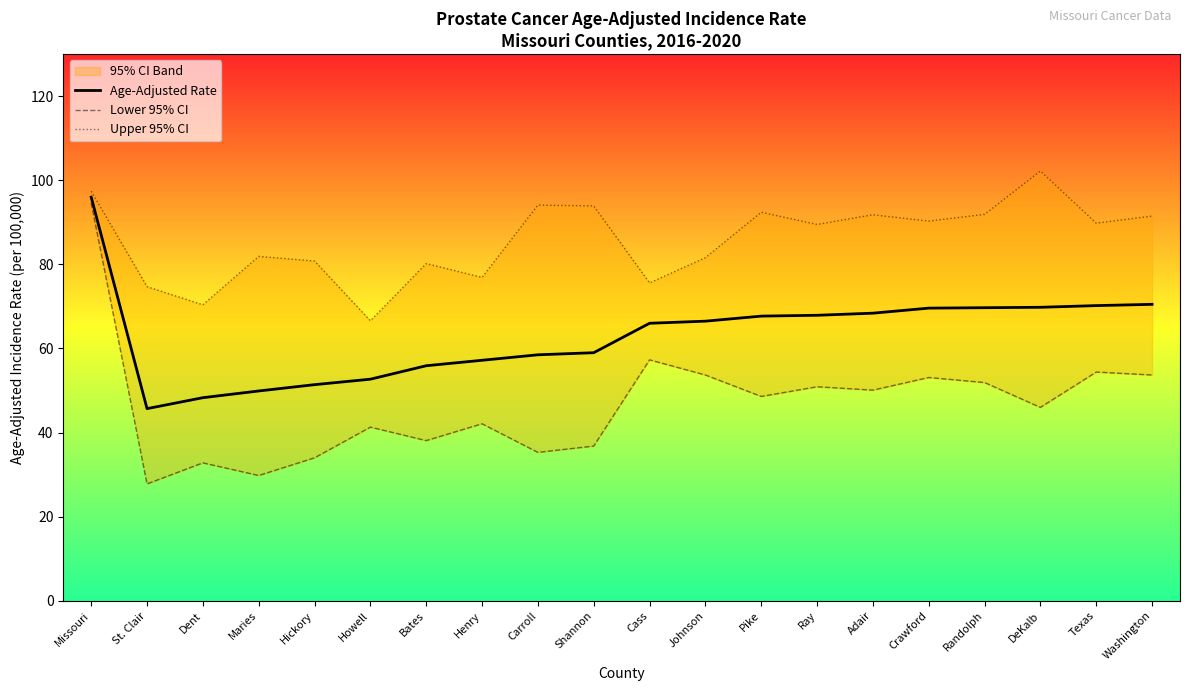

At which label does Age-Adjusted Rate first exceed 66?

Missouri